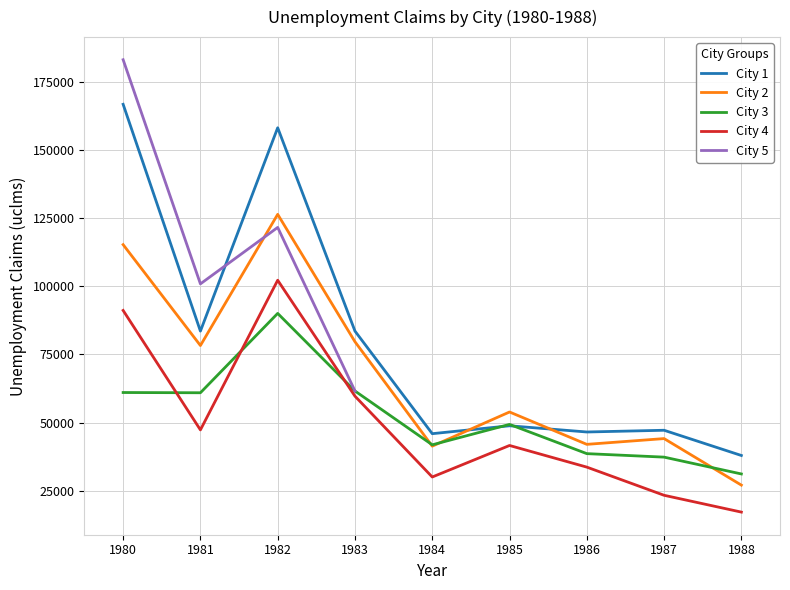

What is the value of the City 4 point at the 5th from the left?

30062